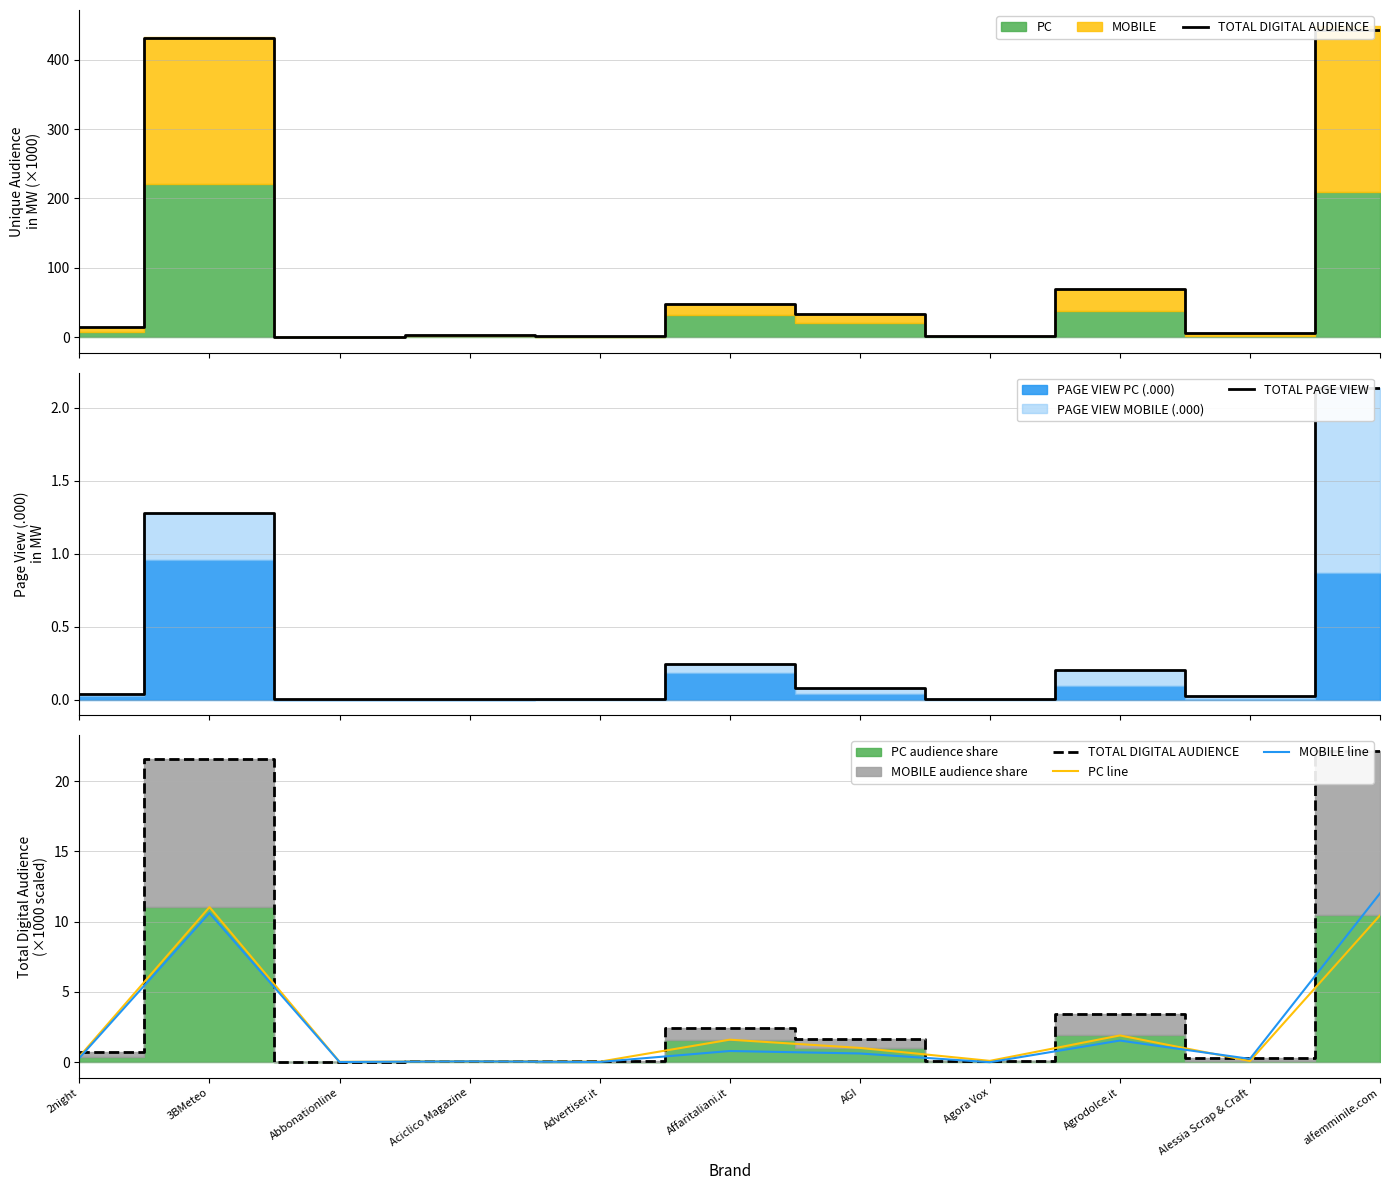

True or false: TOTAL PAGE VIEW and PC line intersect in this chart.

False